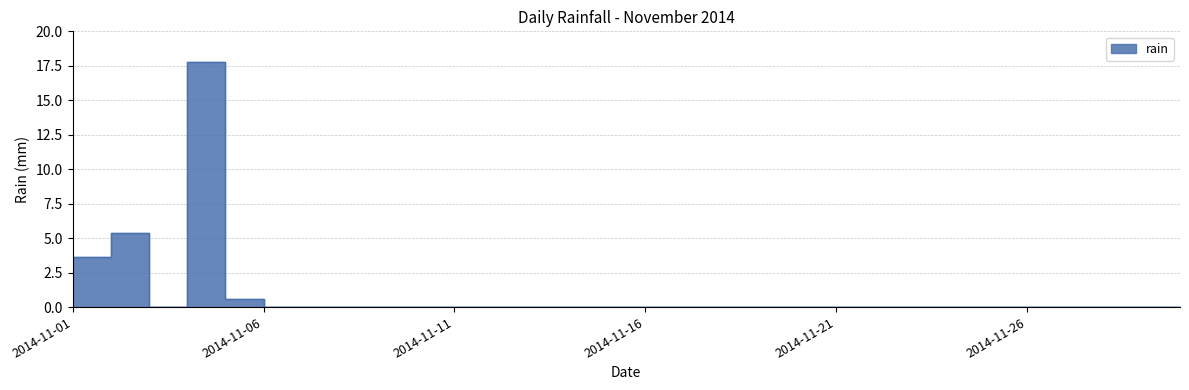

Between 2014-11-07 and 2014-11-16, which is larger?

2014-11-07